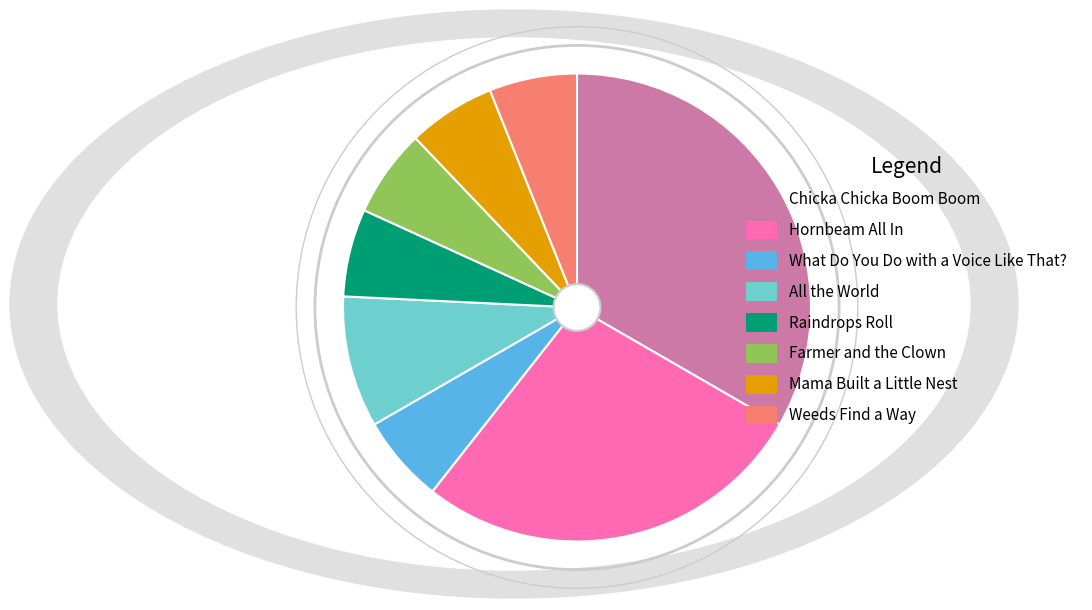

Does Hornbeam All In account for over 50% of the chart?

No